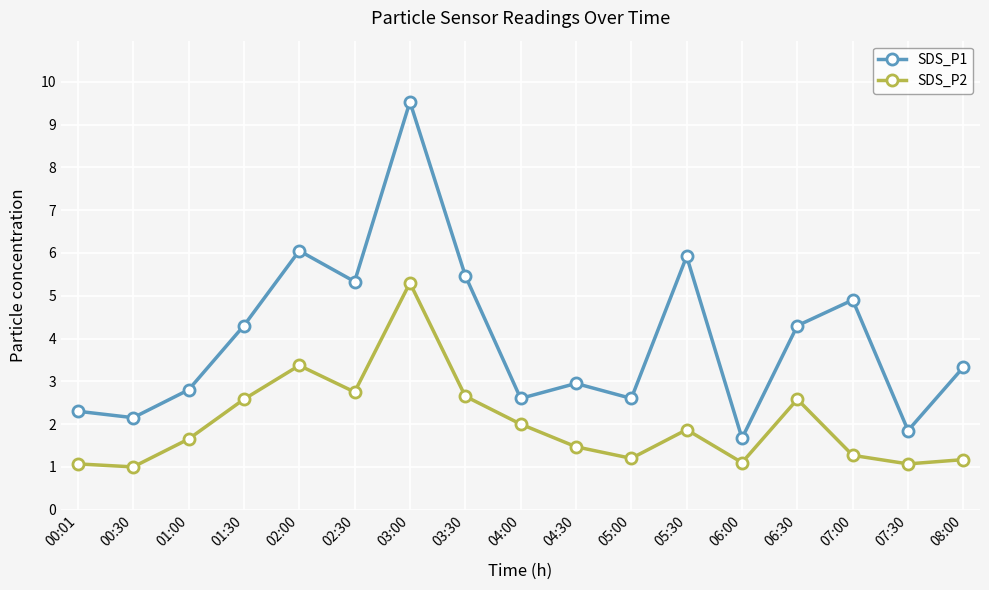

At which category does SDS_P2 reach its first local peak?

02:00